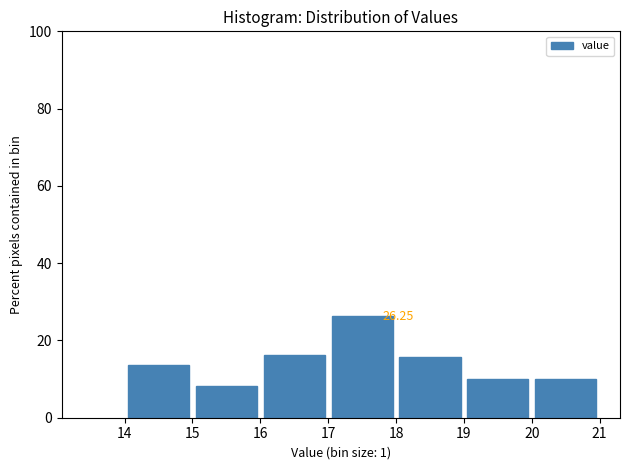

Over which range of the x-axis is the bar tallest?

17 to 18